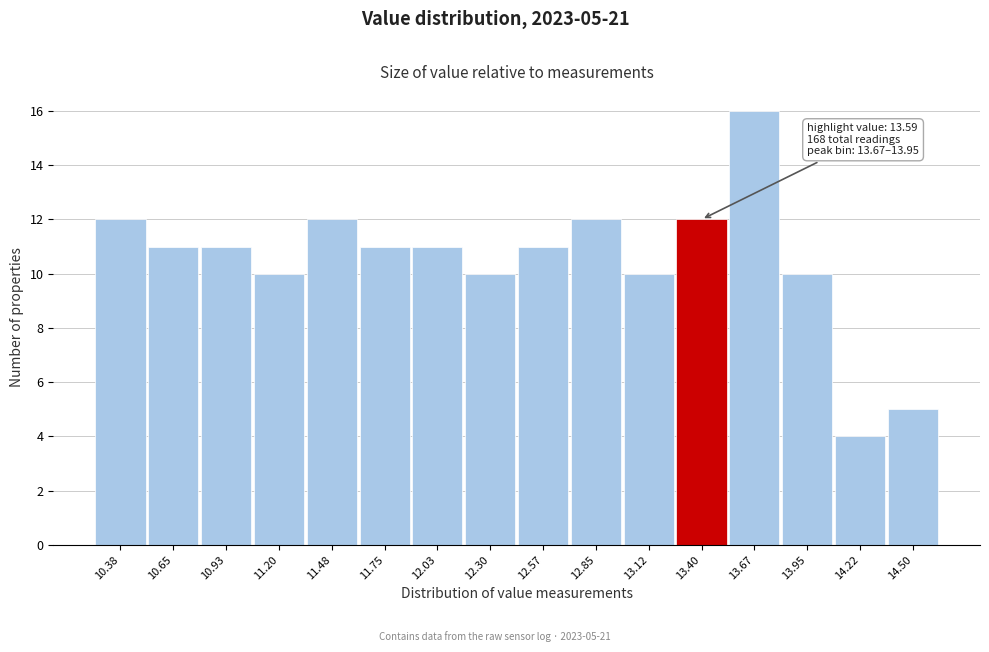

Reading right to left, what are all the values shown in this chart?

14.50=5	14.22=4	13.95=10	13.67=16	13.40=12	13.12=10	12.85=12	12.57=11	12.30=10	12.03=11	11.75=11	11.48=12	11.20=10	10.93=11	10.65=11	10.38=12